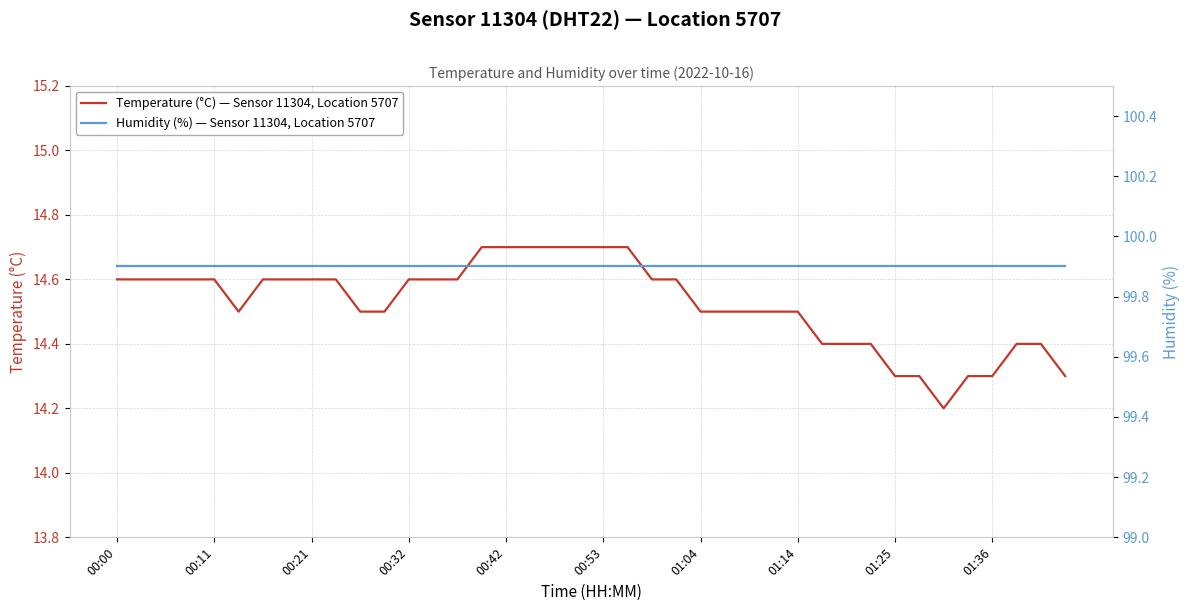

Count the number of data series in this chart.

2